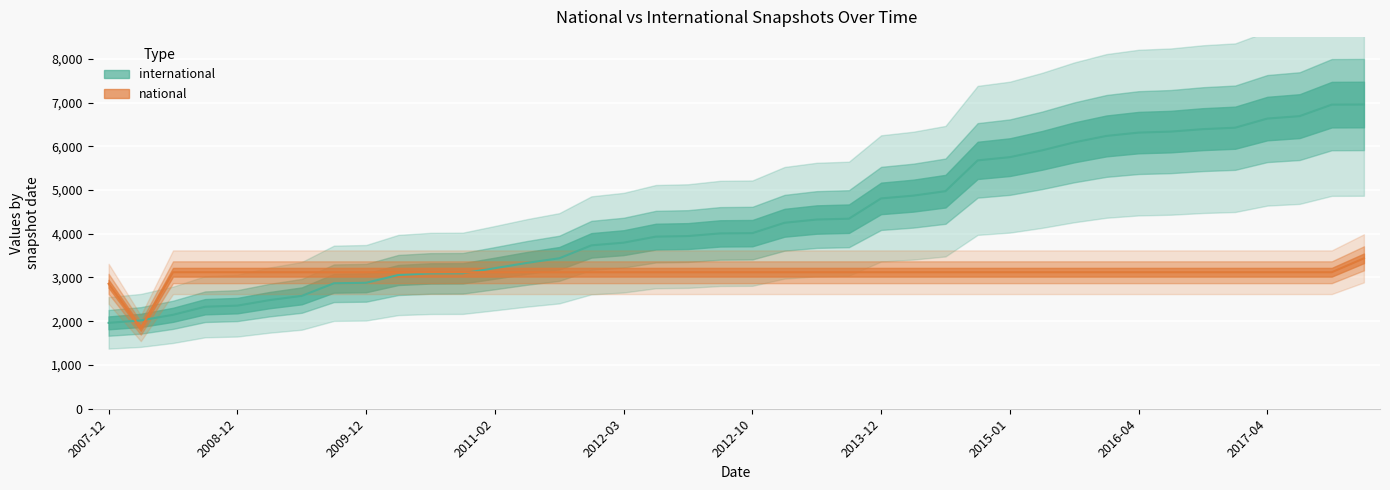

Where do national and international first cross each other?

2007-12-19 and 2008-04-01